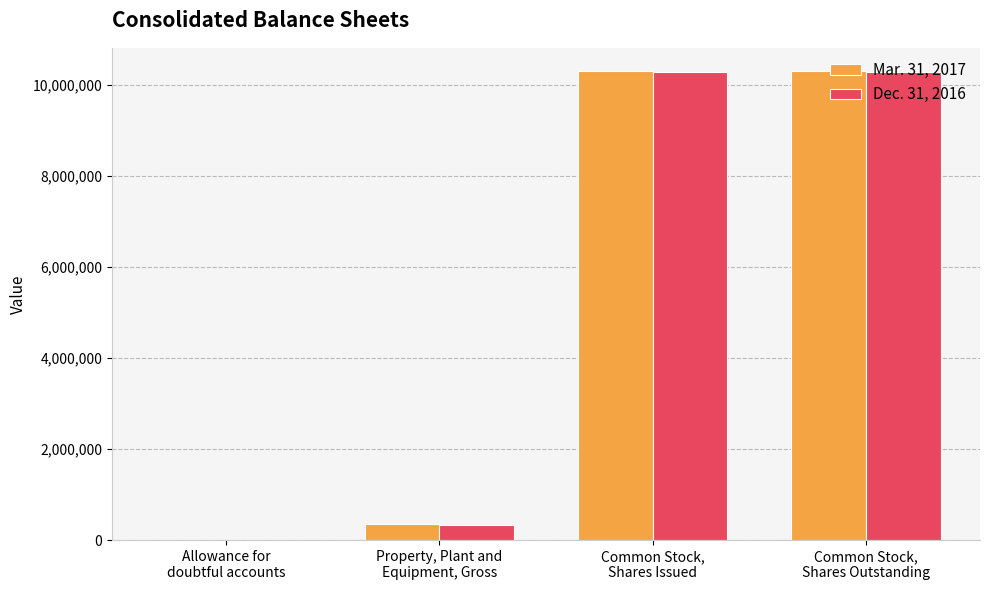

What is the greatest value displayed?

10302891